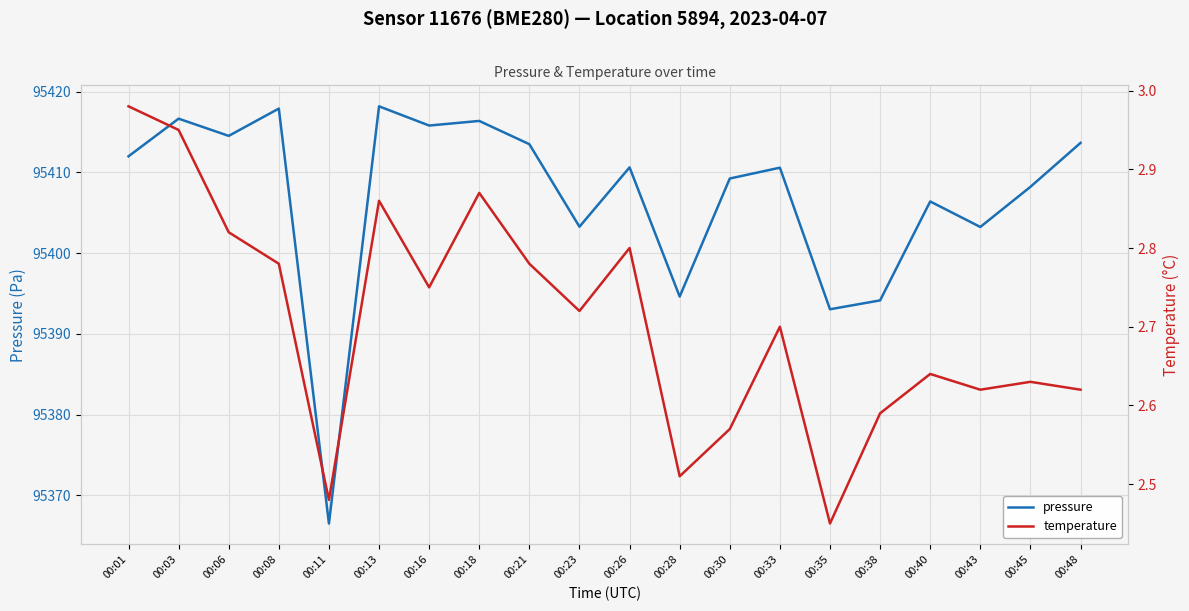

What is the smallest value displayed?

2.5